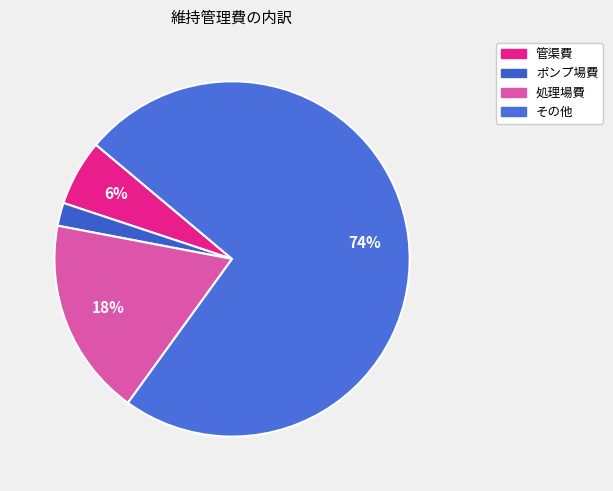

What portion of the pie excludes 管渠費?

94.0%